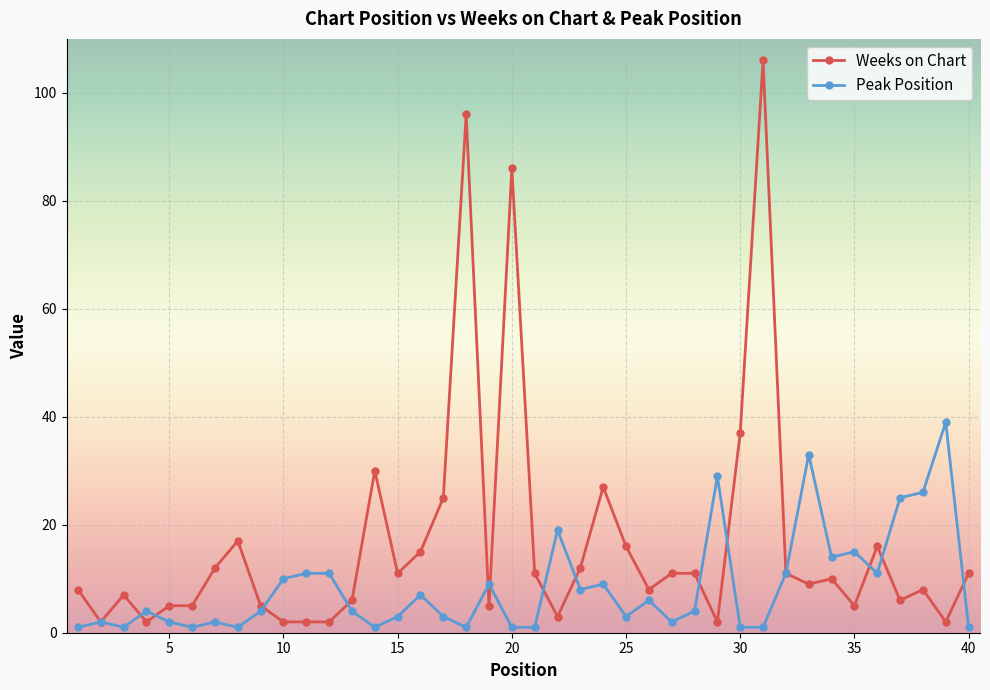

What is the value of the Peak Position point at the 4th from the left?

4